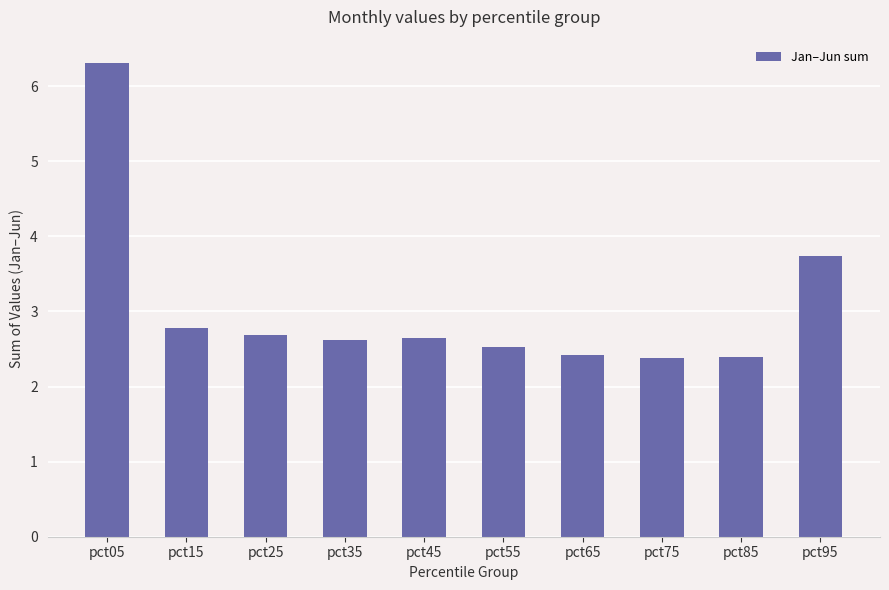

Which has a higher value, pct25 or pct85?

pct25